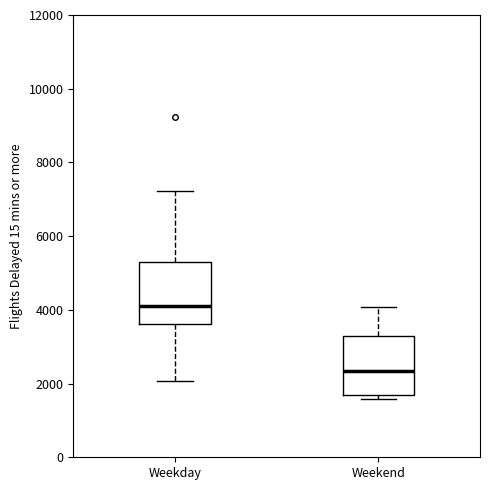

Reading left to right, transcribe this box plot: for each box, give where its median line is, the range the box spans, and where its two whiskers end, as read against the y-axis. The values are not printed on the chart, so give them approximately, as read against the axis.

Weekday: median 4200, box 3600 to 5200, whiskers 2000 to 7200
Weekend: median 2400, box 1600 to 3200, whiskers 1600 (just below the box's lower edge) to 4000